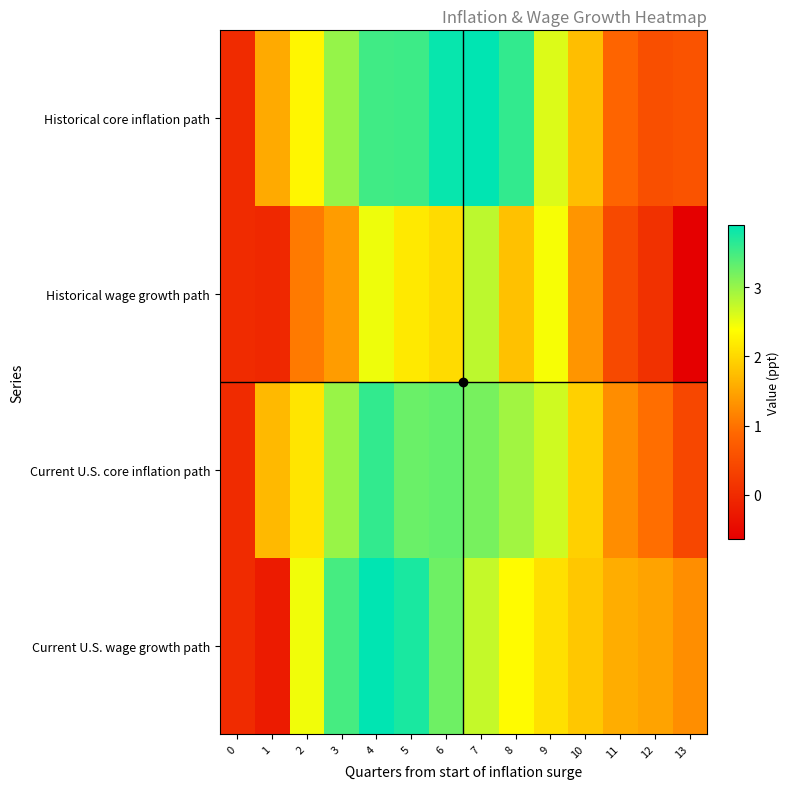

Reading left to right, extract all data points from this chart.

Historical core inflation path: 0=-0.0	1=1.6	2=2.3	3=3.0	4=3.5	5=3.5	6=3.9	7=3.9	8=3.6	9=2.6	10=1.8	11=0.9	12=0.5	13=0.6
Historical wage growth path: 0=0.0	1=-0.0	2=1.1	3=1.4	4=2.5	5=2.2	6=2.0	7=2.8	8=1.8	9=2.4	10=1.3	11=0.4	12=0.1	13=-0.6
Current U.S. core inflation path: 0=0.0	1=1.7	2=2.1	3=3.0	4=3.6	5=3.3	6=3.3	7=3.2	8=2.9	9=2.7	10=1.9	11=1.3	12=1.0	13=0.4
Current U.S. wage growth path: 0=0.0	1=-0.2	2=2.5	3=3.5	4=3.9	5=3.7	6=3.2	7=2.7	8=2.3	9=2.1	10=1.8	11=1.6	12=1.5	13=1.3